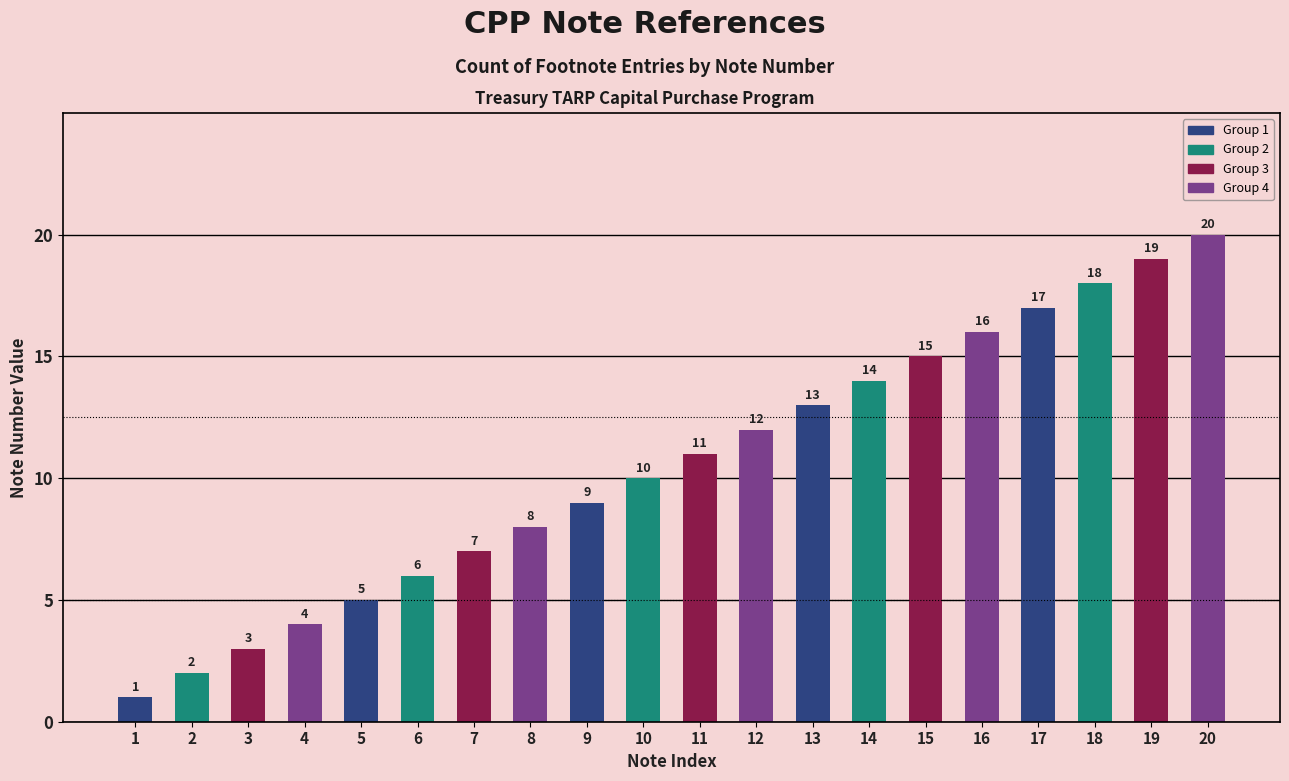

What is the minimum value shown in the chart?

1